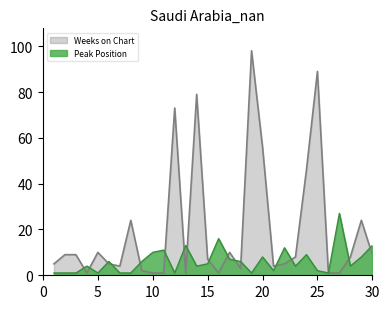

After their last crossing, which series has the higher values: Peak Position or Weeks on Chart?

Peak Position